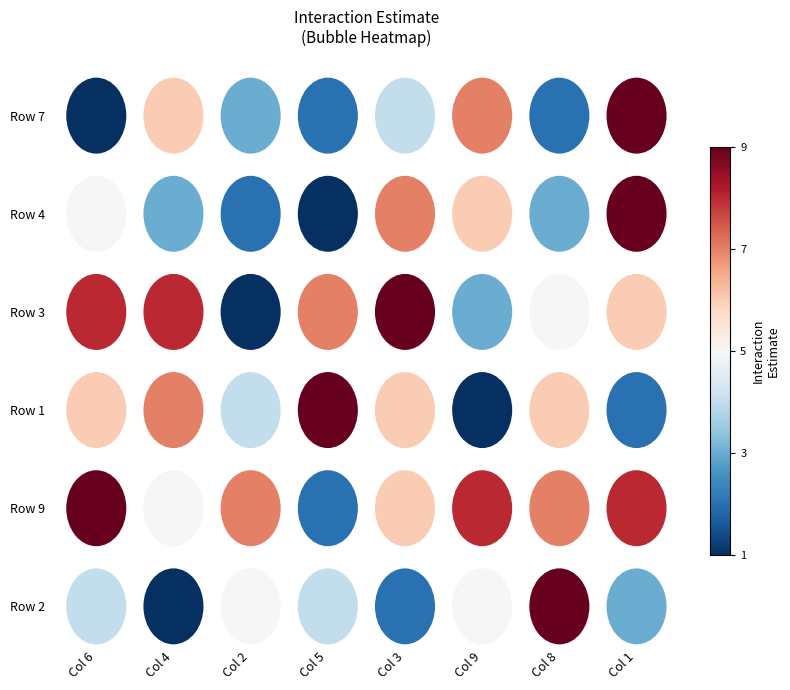

What is the difference between the highest and lowest values at 6?

8